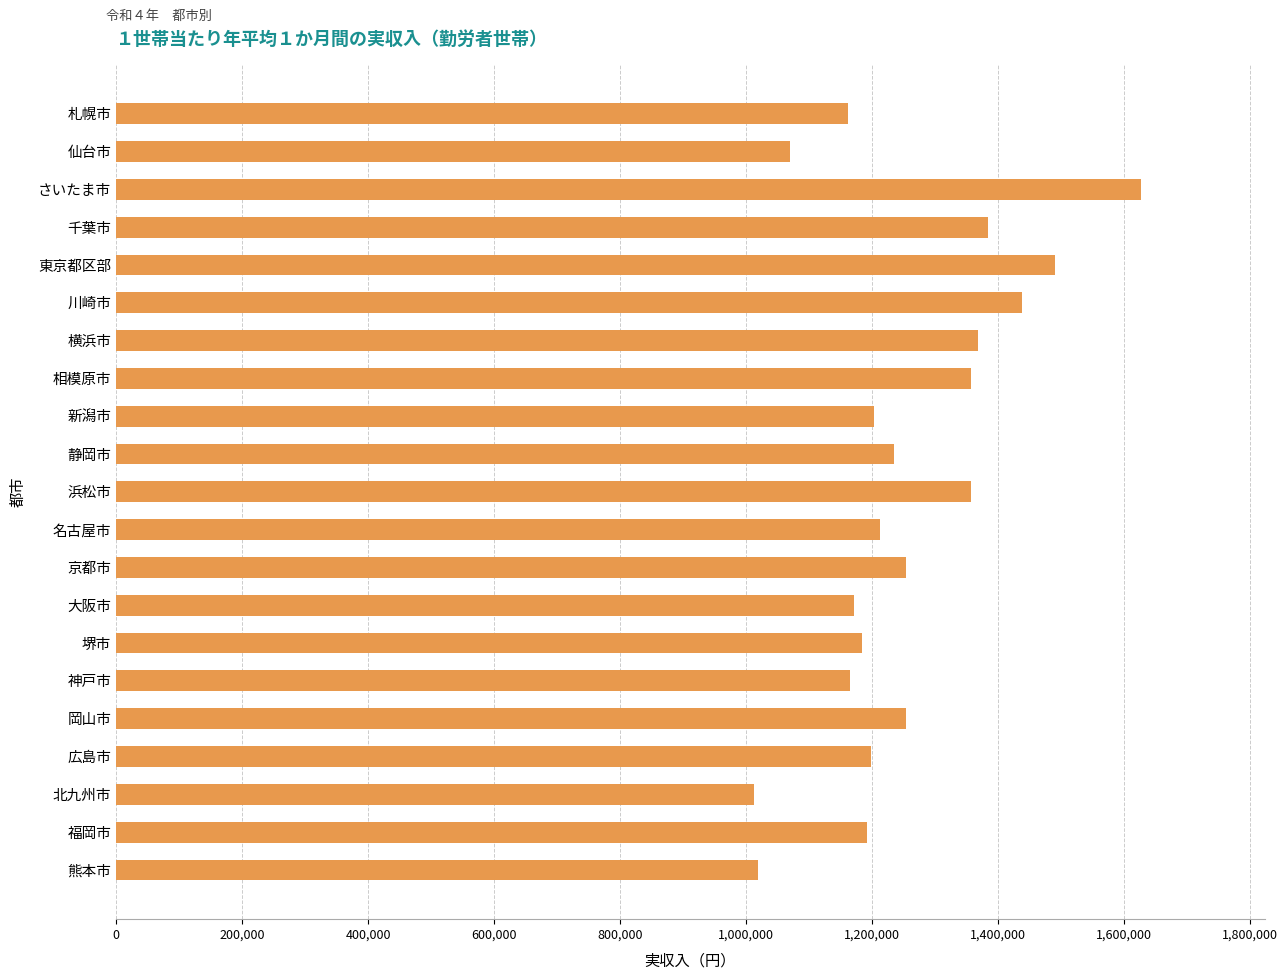

The chart shows a value of 2585654 at さいたま市. True or false?

False